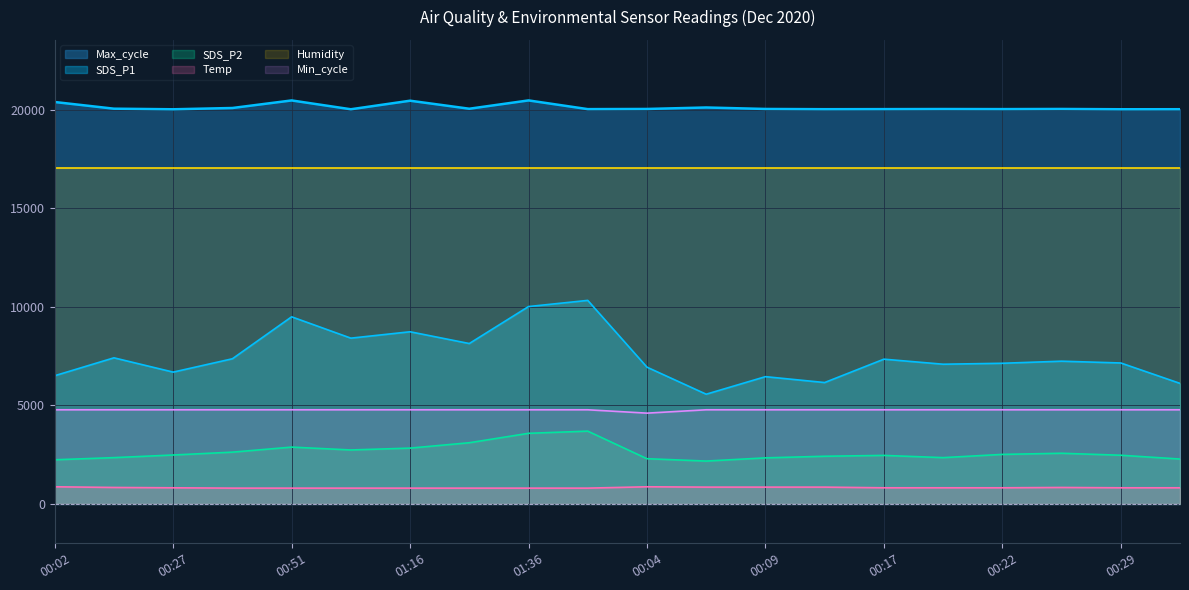

What is the label of the 16th point from the left?

00:19